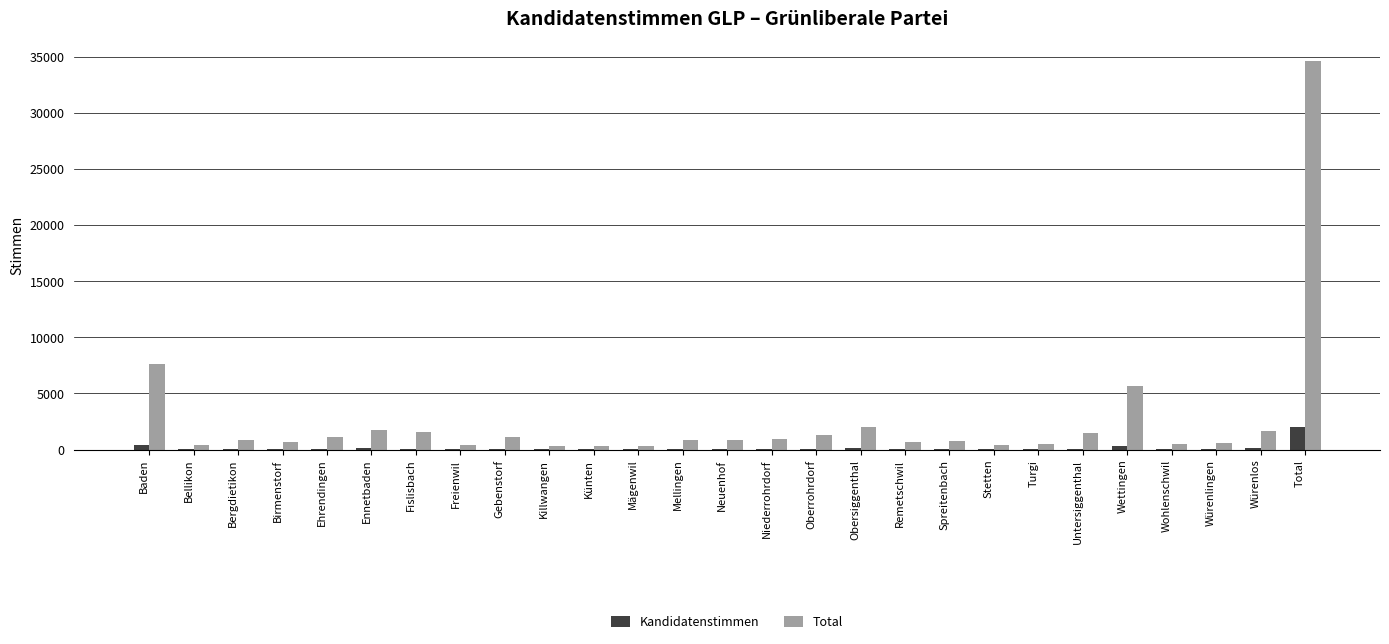

Is the value of Total at Untersiggenthal greater than the value of Kandidatenstimmen at Bellikon?

Yes